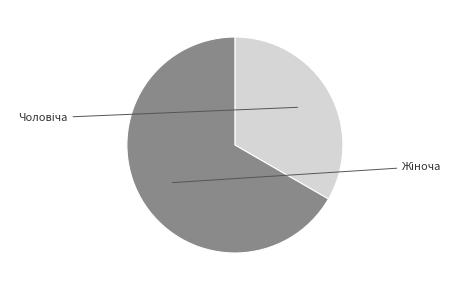

Combined, do Чоловіча and Жіноча account for over 50%?

Yes